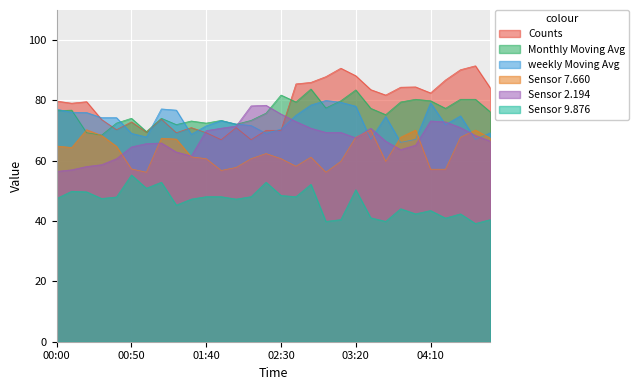

Is the value of Sensor 2.194 at 00:00 greater than the value of weekly Moving Avg at 03:20?

No